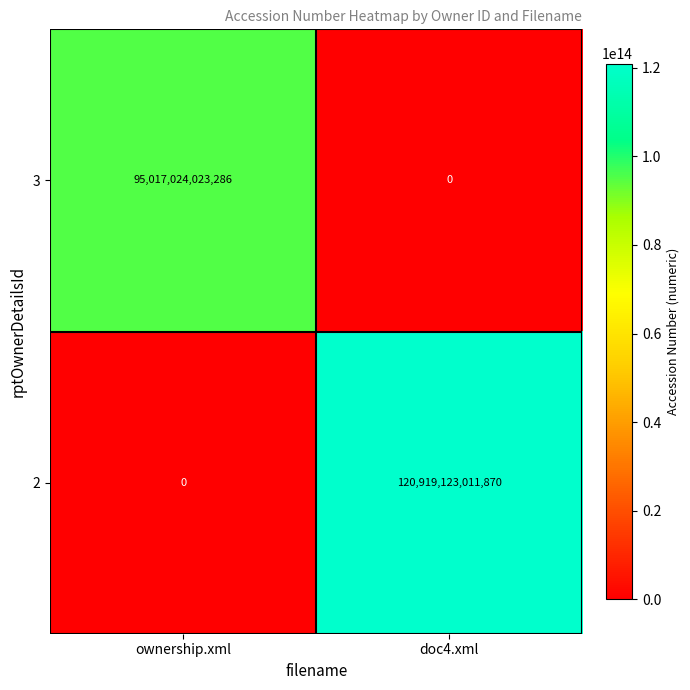

Which series has the widest spread of values?

2